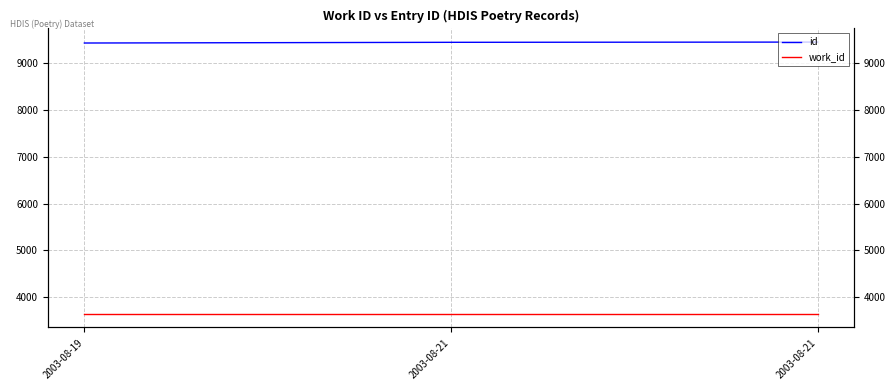

What is the sum of all work_id values?

10908